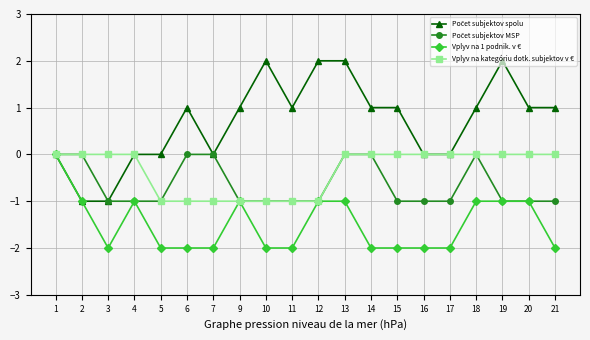

True or false: Vplyv na 1 podnik. v € has a value of -2 at 11.

True